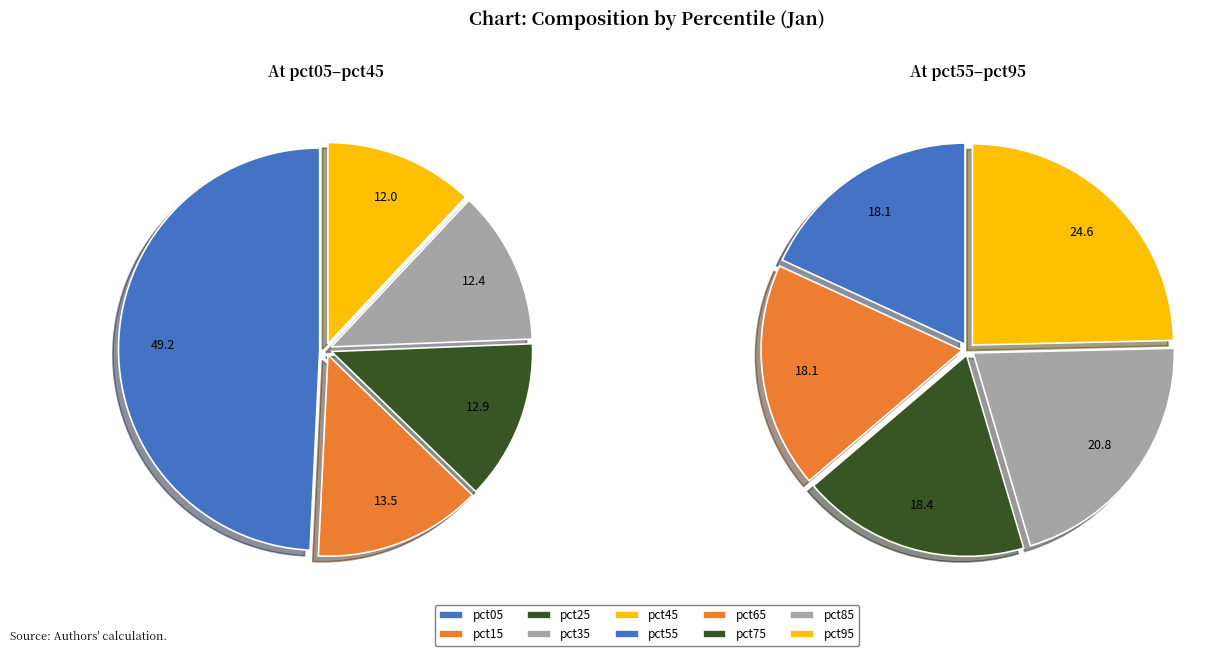

How many slices are in this pie chart?

10